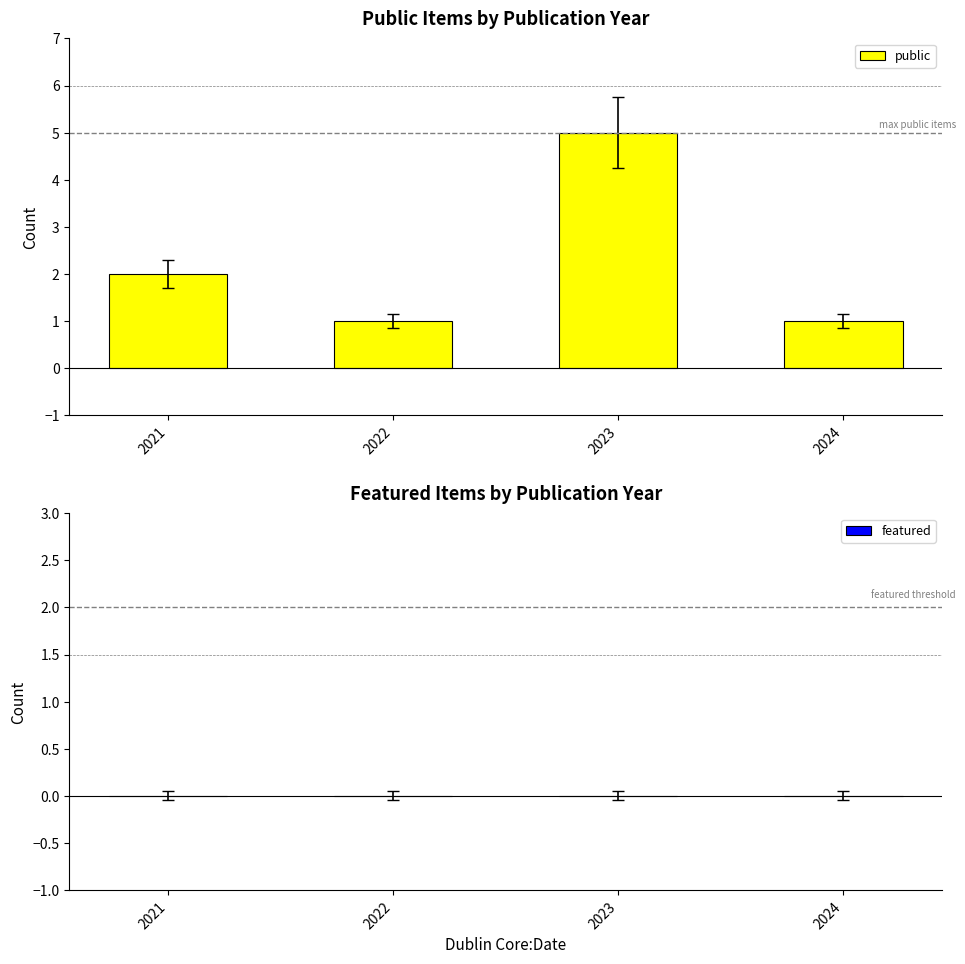

How many bars are there in total?

4